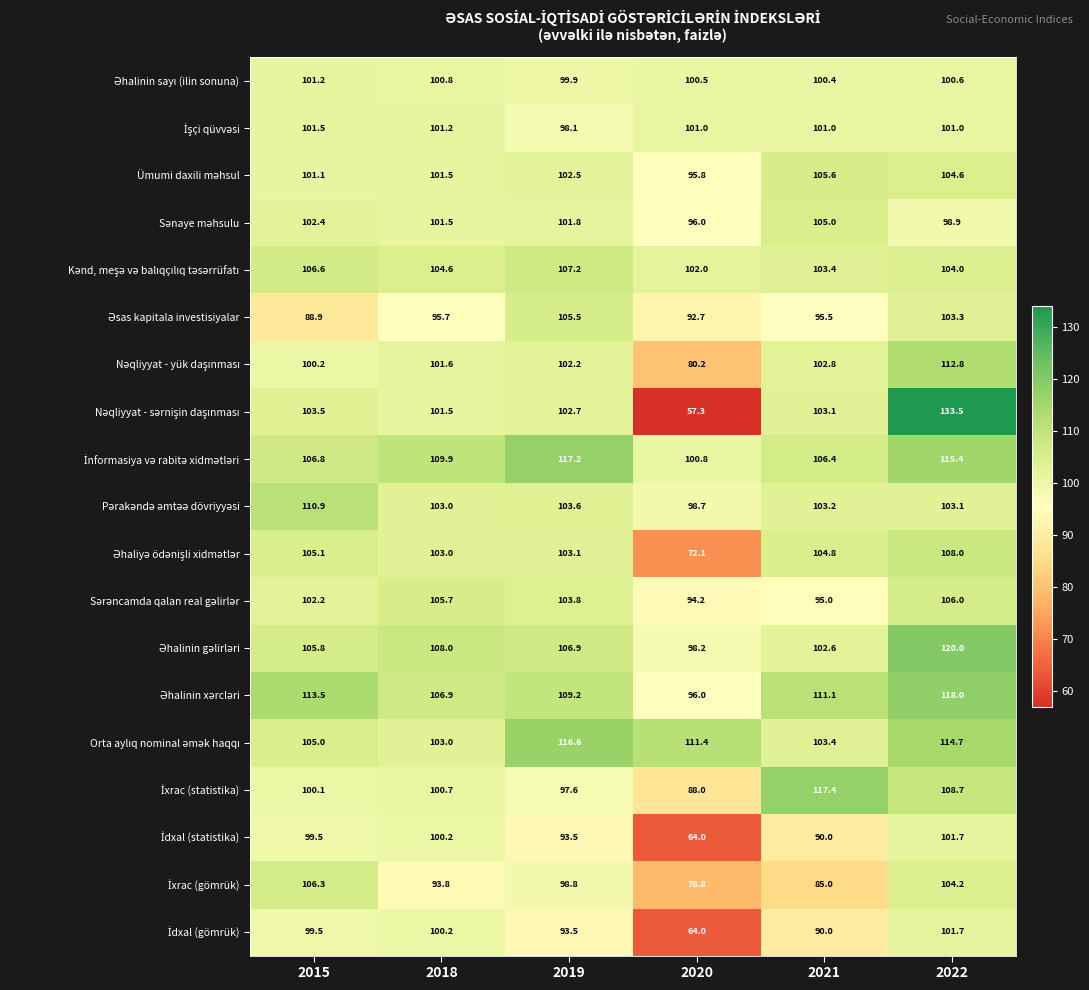

What is the spread (max minus min) of values at 2019?

23.7